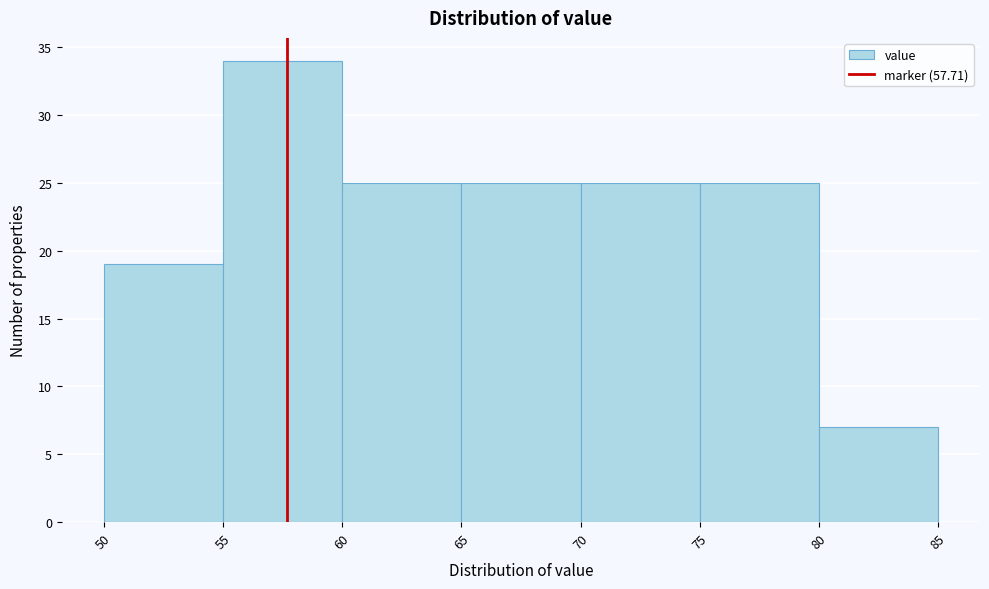

What is the height of the bar covering 55 to 60 on the x-axis? The values are not printed on the chart, so give them approximately, as read against the axis.

34